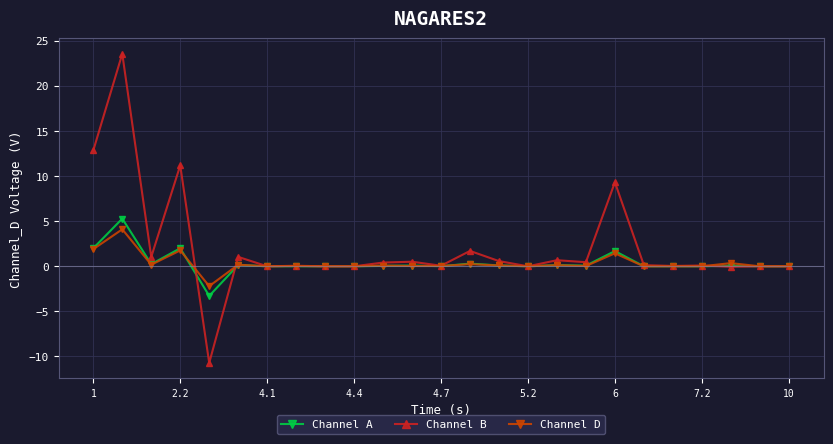

What is the maximum value for Channel D?

4.1